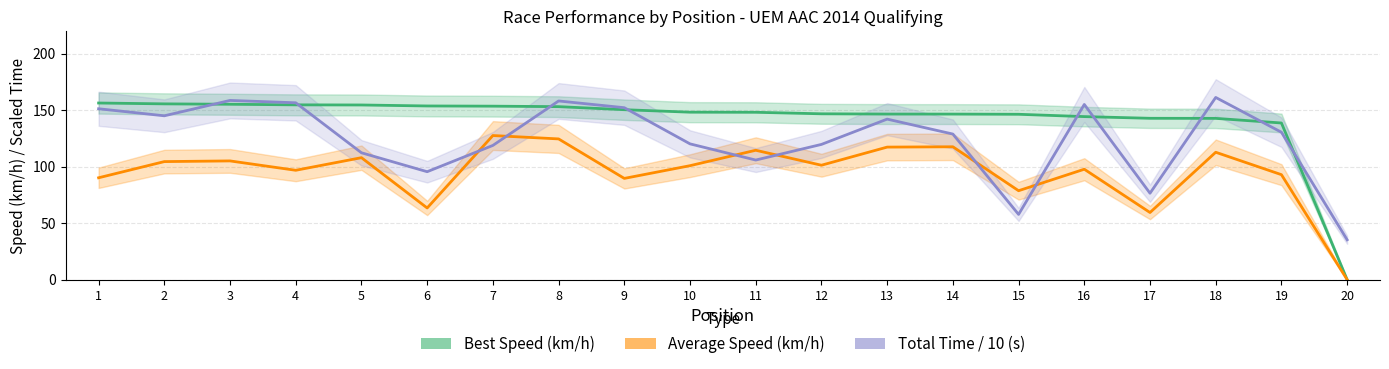

Does the chart have visible grid lines?

Yes